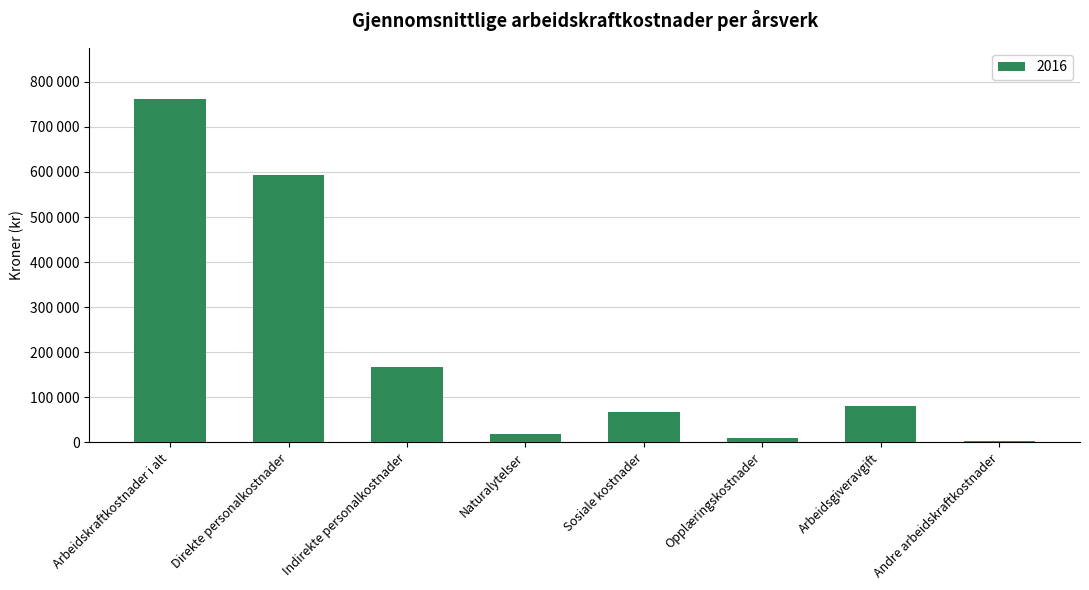

True or false: the data shows 19000 at Naturalytelser.

True